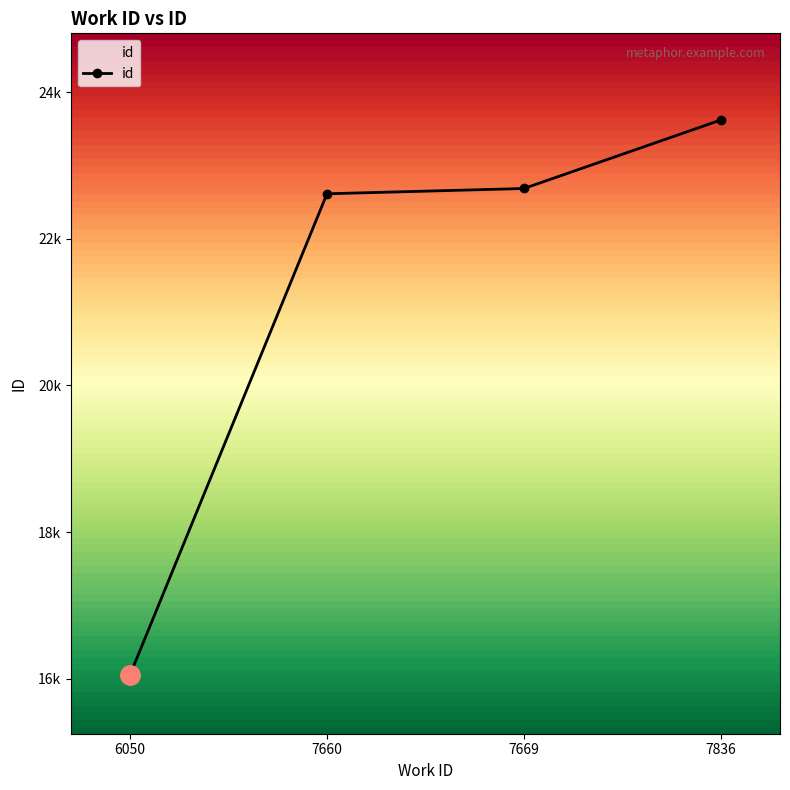

Reading right to left, transcribe all the data shown in this chart.

7836=23619	7669=22685	7660=22613	6050=16056